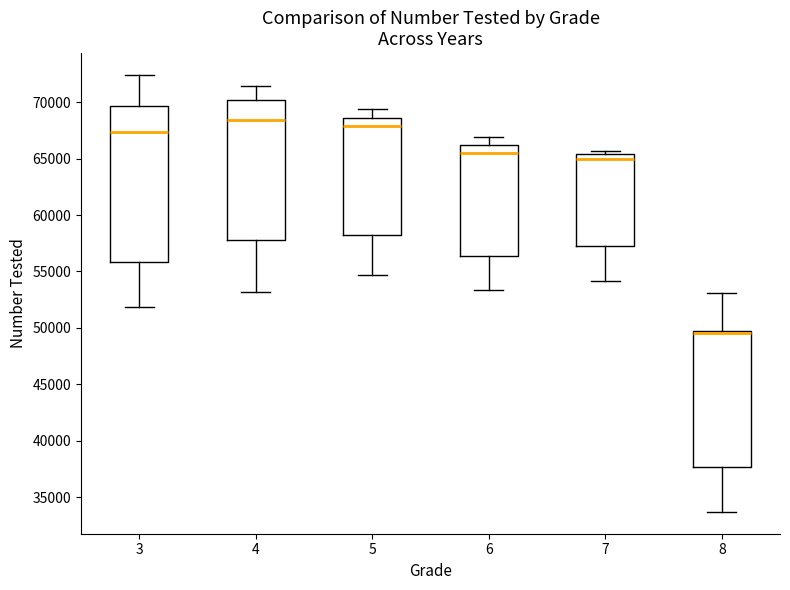

Reading left to right, transcribe this box plot: for each box, give where its median line is, the range the box spans, and where its two whiskers end, as read against the y-axis. The values are not printed on the chart, so give them approximately, as read against the axis.

3: median 67500, box 56000 to 69500, whiskers 52000 to 72500
4: median 68500, box 58000 to 70000, whiskers 53000 to 71500
5: median 68000, box 58000 to 68500, whiskers 54500 to 69500
6: median 65500, box 56500 to 66000, whiskers 53500 to 67000
7: median 65000, box 57500 to 65500, whiskers 54000 to 65500 (just above the box's upper edge)
8: median 49500 (just below the box's upper edge), box 37500 to 49500, whiskers 33500 to 53000